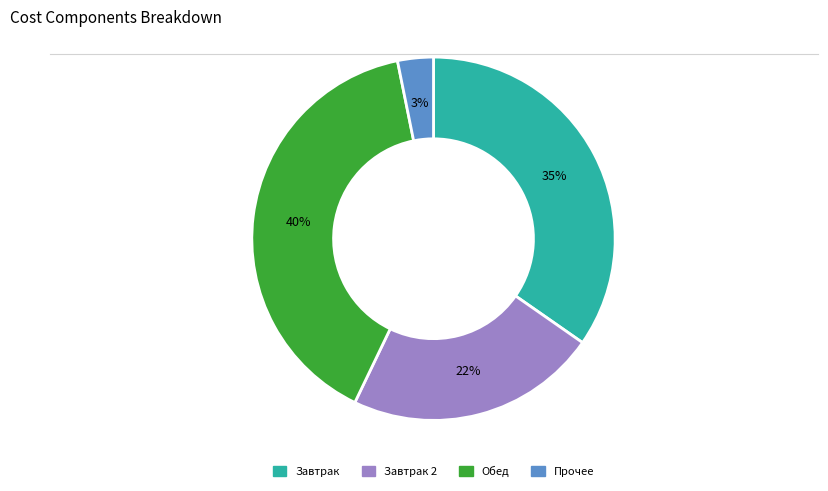

Is there any slice that represents more than half of the pie?

No